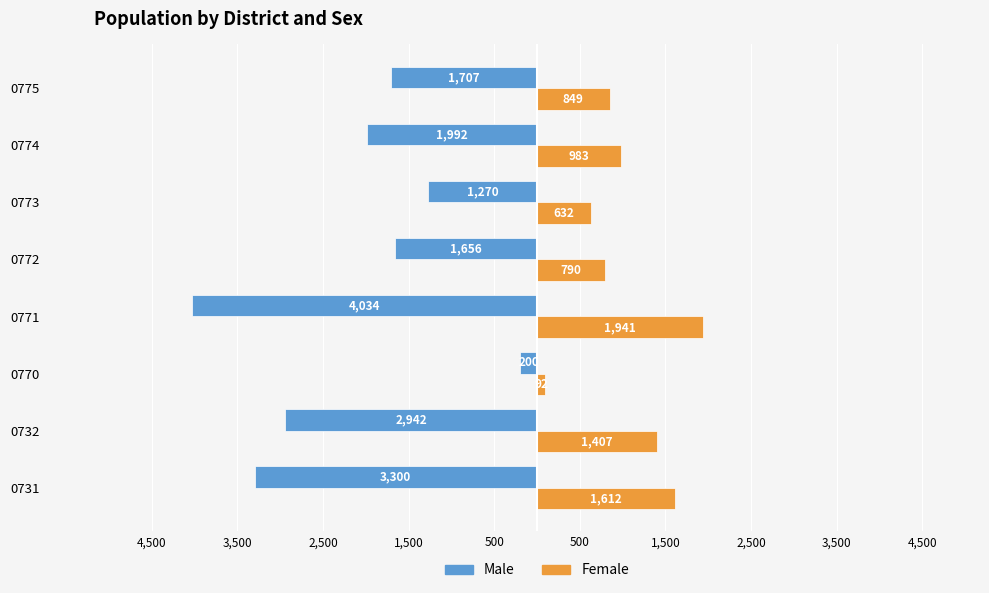

What is the difference between the maximum and minimum values in the Female series?

1849